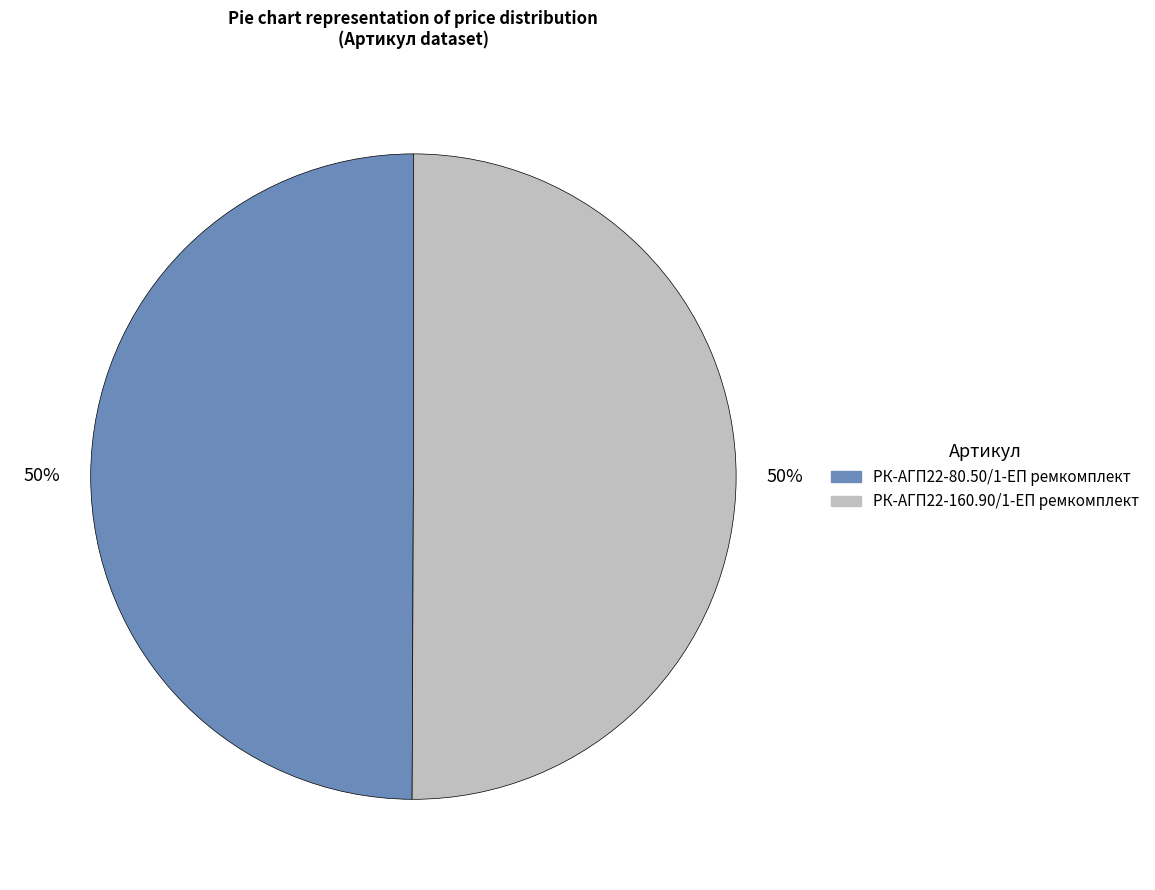

What percentage is the РК-АГП22-160.90/1-ЕП ремкомплект slice, to the nearest percent?

50%